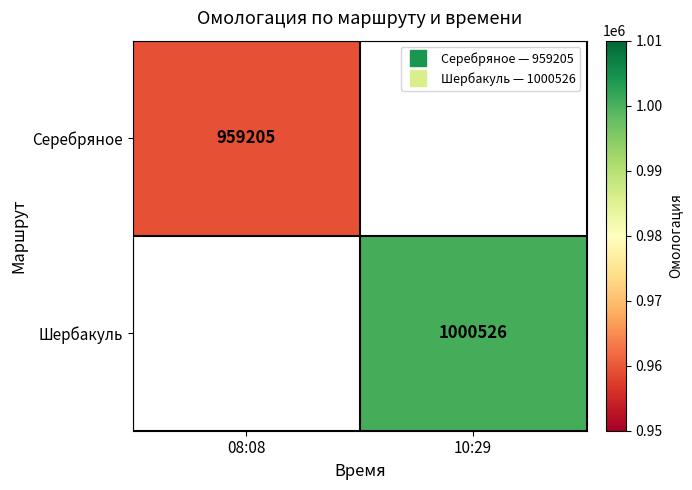

At which label is Серебряное closest to 959205?

08:08